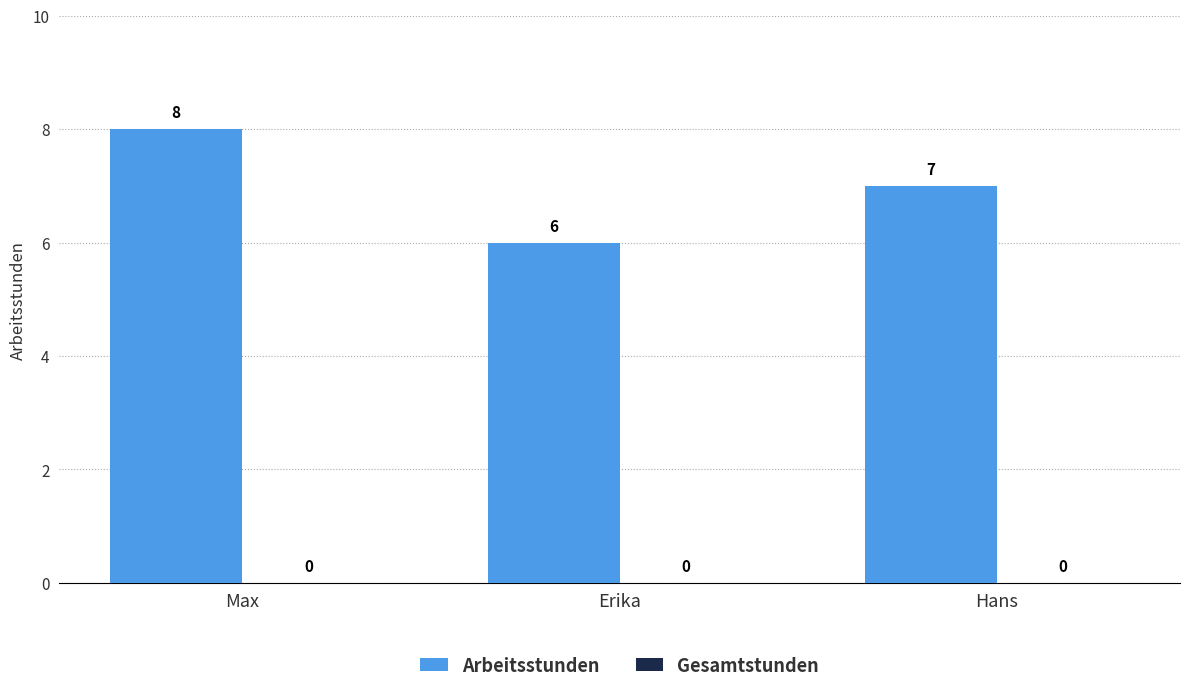

What is the label of the 1st bar from the right?

Hans